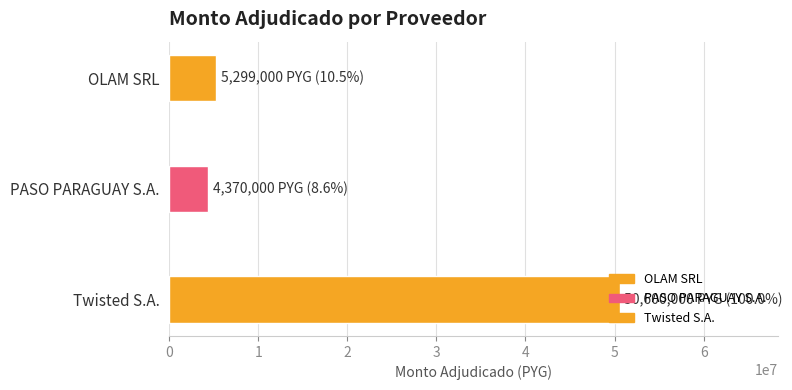

Rank the categories by value from highest to lowest.

Twisted S.A., OLAM SRL, PASO PARAGUAY S.A.